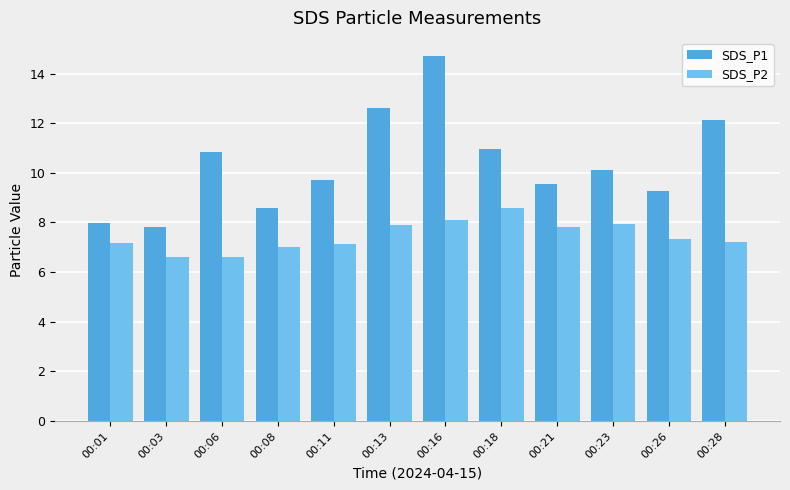

Between 00:01 and 00:21, which series saw the biggest shift?

SDS_P1